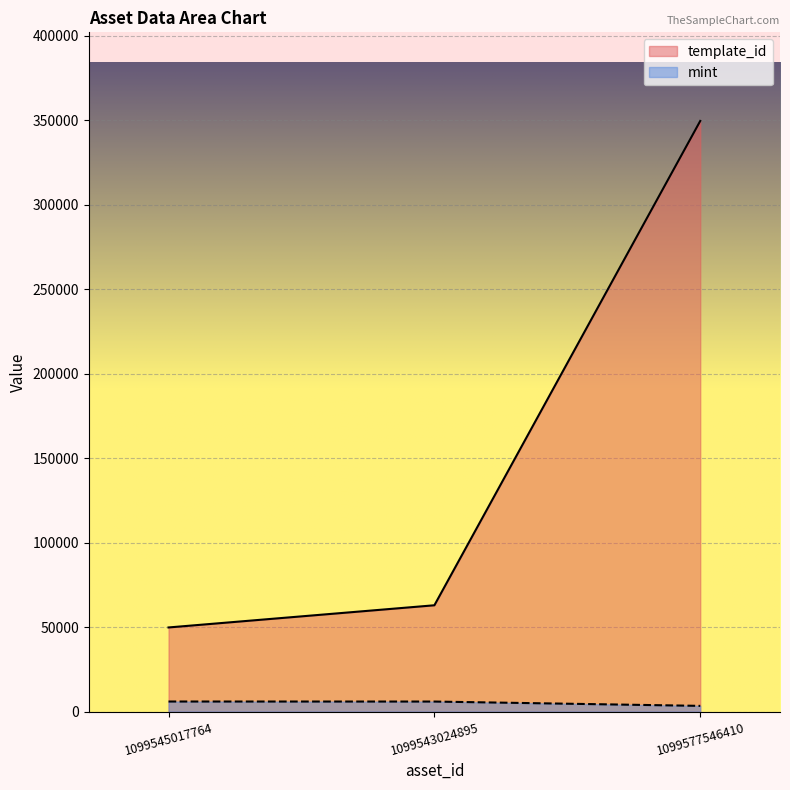

Which series has the widest spread of values?

template_id